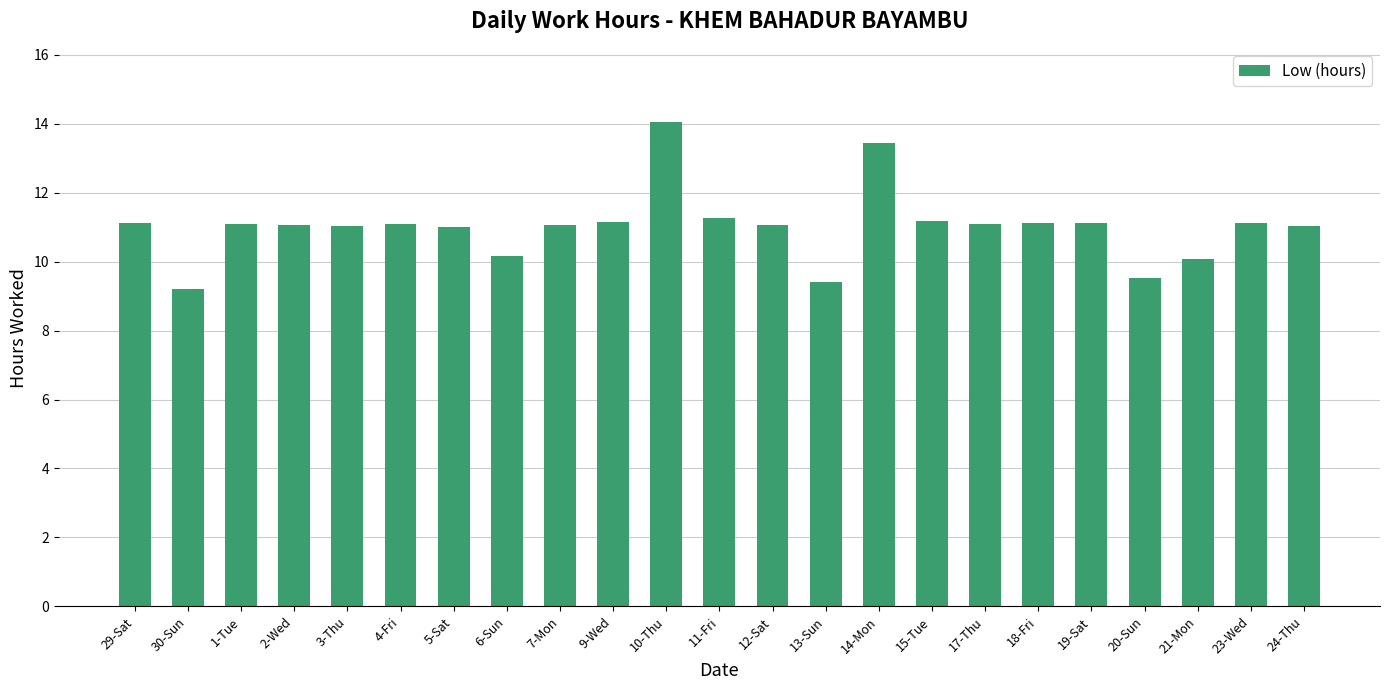

What is the label of the 17th bar from the left?

17-Thu